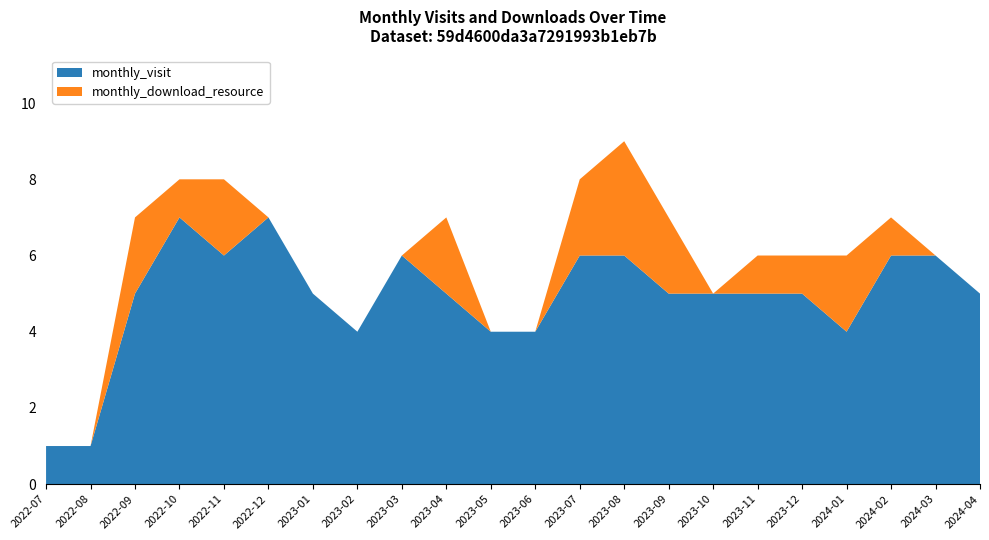

Reading left to right, what are all the values shown in this chart?

monthly_visit: 2022-07=1	2022-08=1	2022-09=5	2022-10=7	2022-11=6	2022-12=7	2023-01=5	2023-02=4	2023-03=6	2023-04=5	2023-05=4	2023-06=4	2023-07=6	2023-08=6	2023-09=5	2023-10=5	2023-11=5	2023-12=5	2024-01=4	2024-02=6	2024-03=6	2024-04=5
monthly_download_resource: 2022-07=0	2022-08=0	2022-09=2	2022-10=1	2022-11=2	2022-12=0	2023-01=0	2023-02=0	2023-03=0	2023-04=2	2023-05=0	2023-06=0	2023-07=2	2023-08=3	2023-09=2	2023-10=0	2023-11=1	2023-12=1	2024-01=2	2024-02=1	2024-03=0	2024-04=0